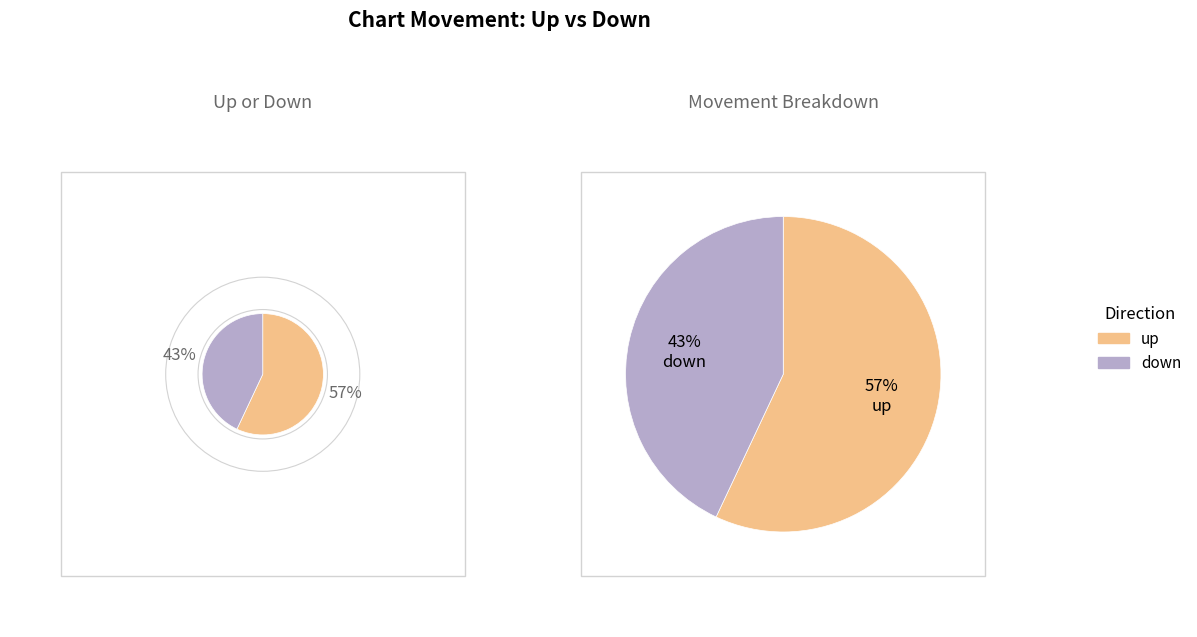

Which category has the smallest portion of the pie?

down